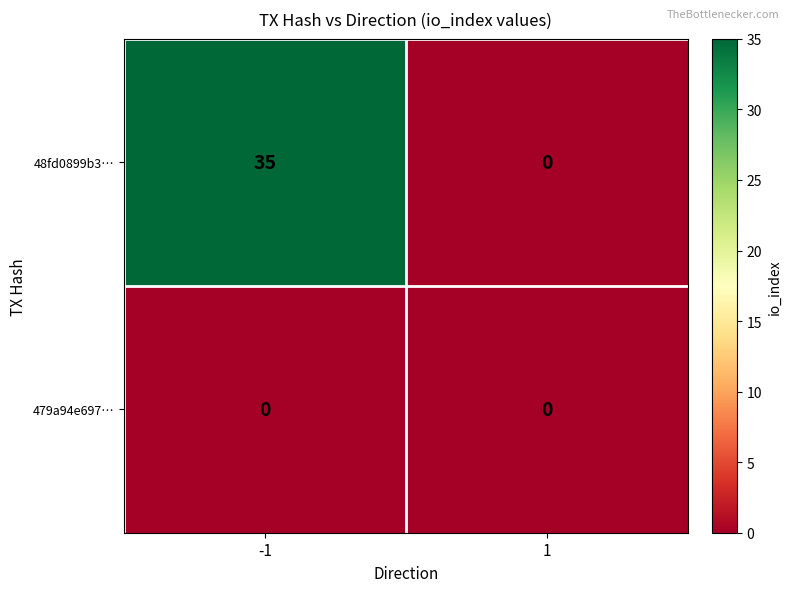

What is the greatest value displayed?

35